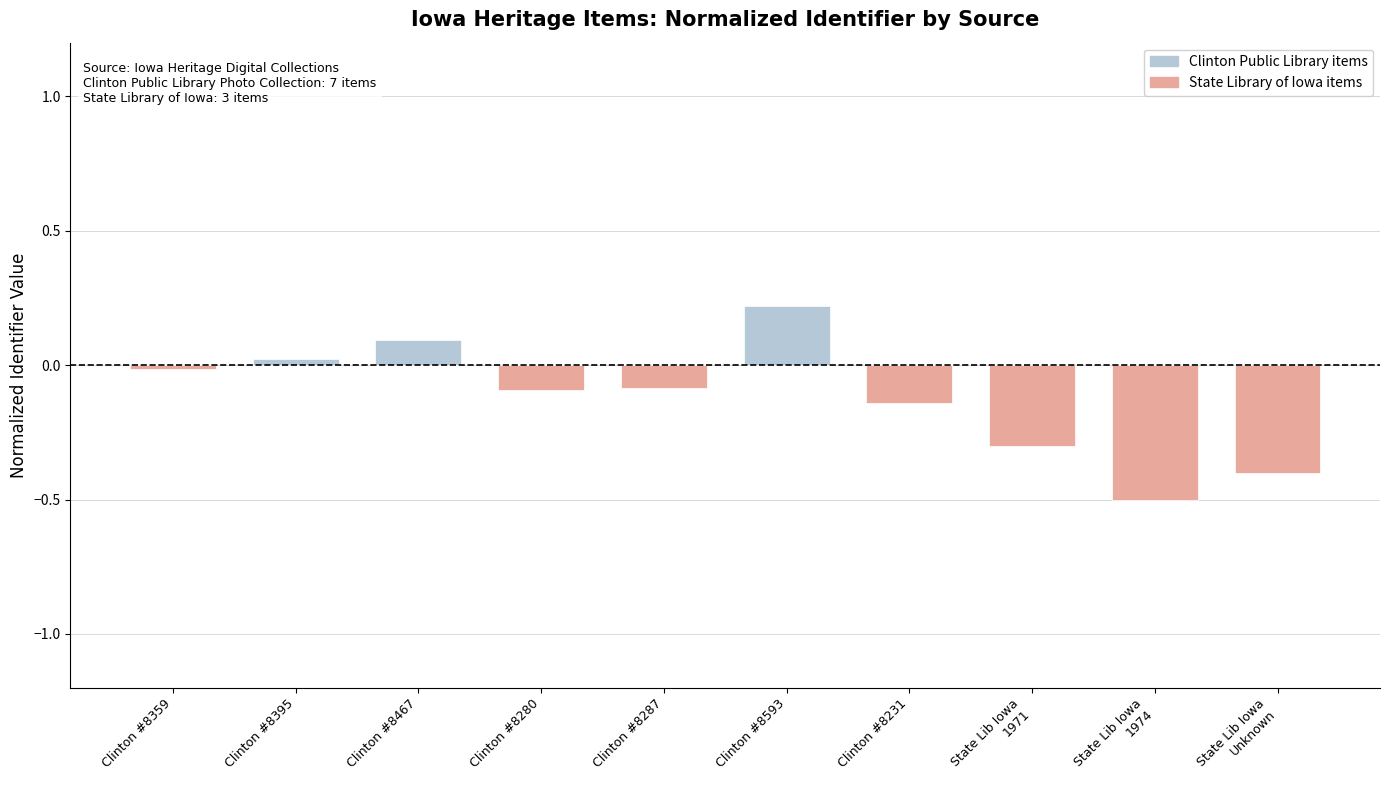

What is the greatest value displayed?

0.2